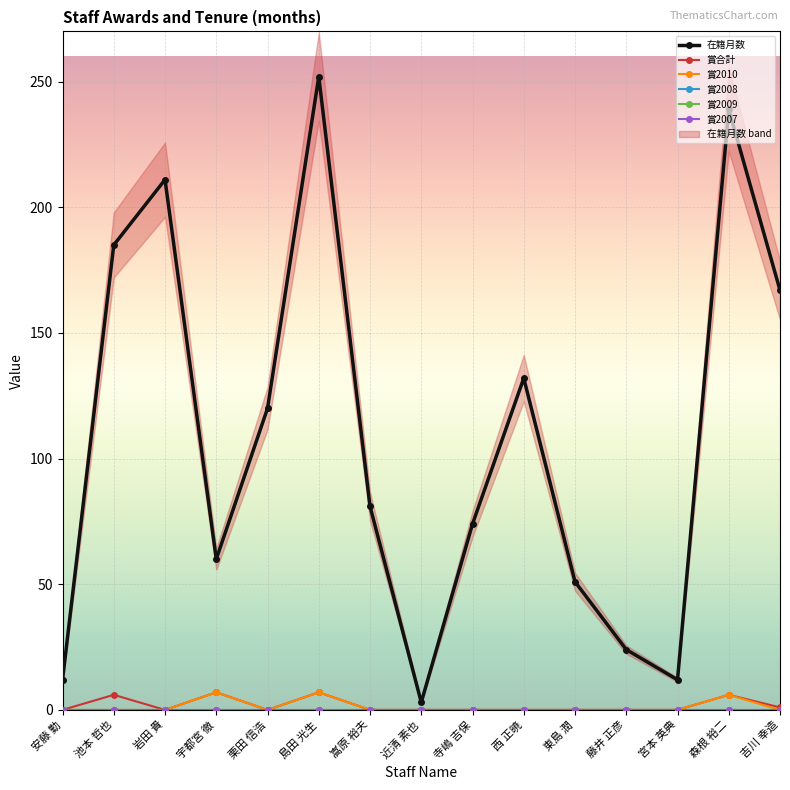

True or false: 在籍月数 and 賞2009 intersect in this chart.

False